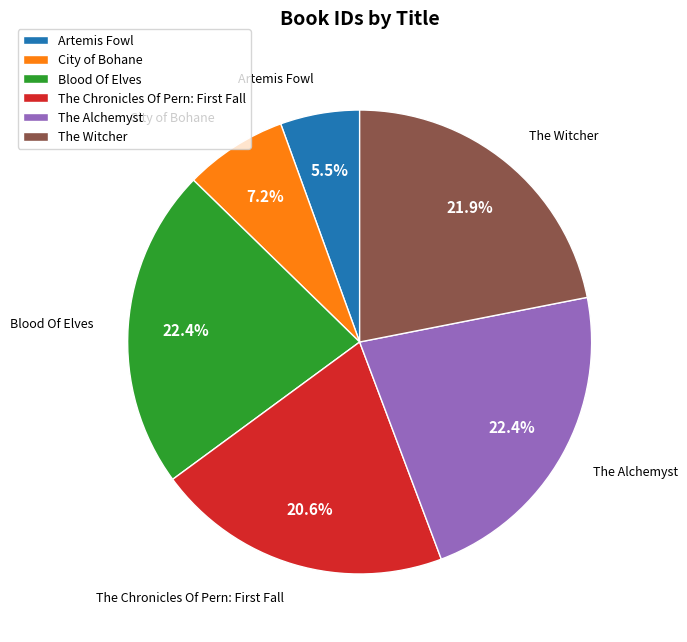

What percentage is the The Alchemyst slice, to the nearest percent?

22%